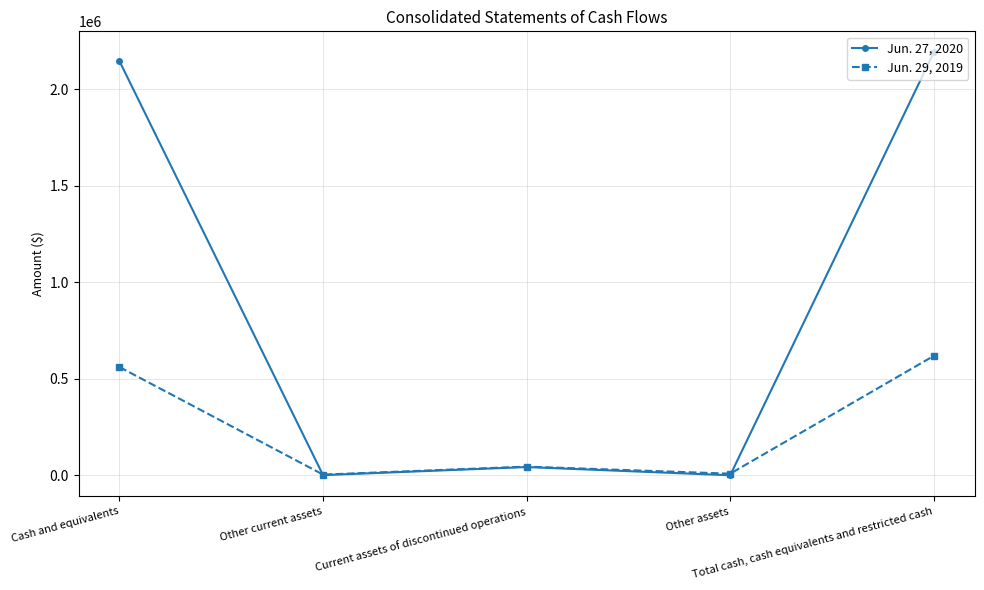

How many series are shown in this chart?

2